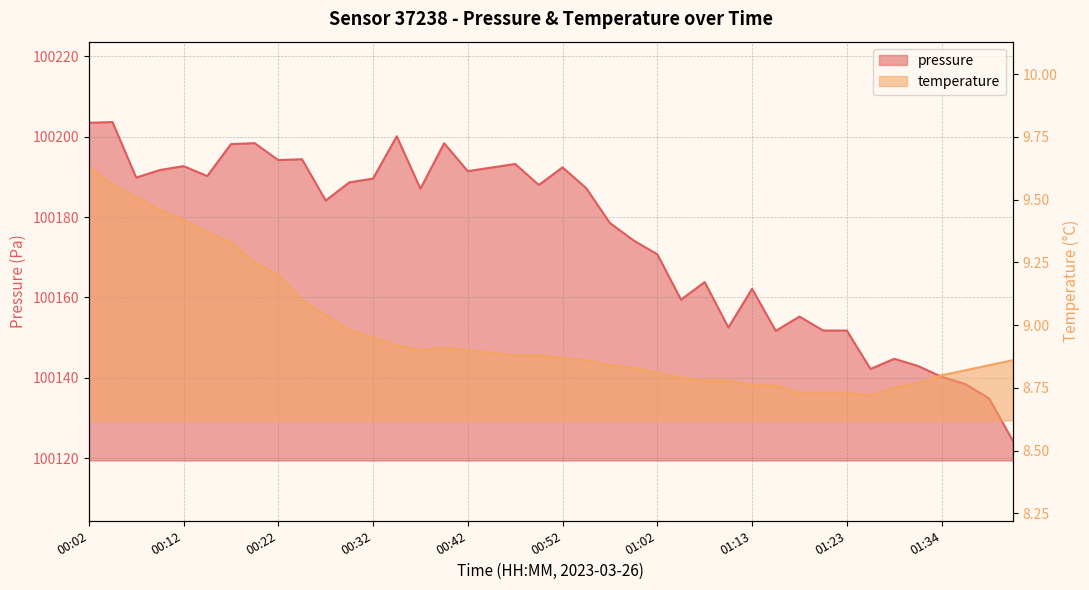

What is the total value across all series at 00:29?

100197.6